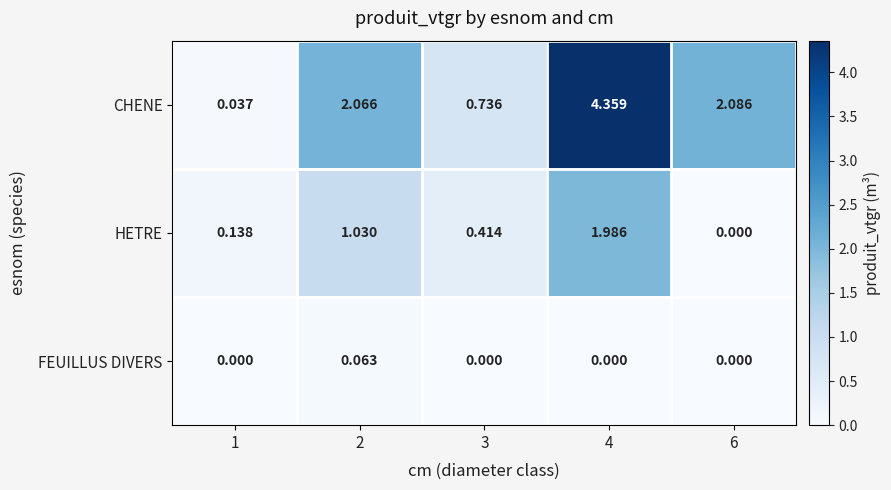

Which series changed the most between 3 and 4?

CHENE